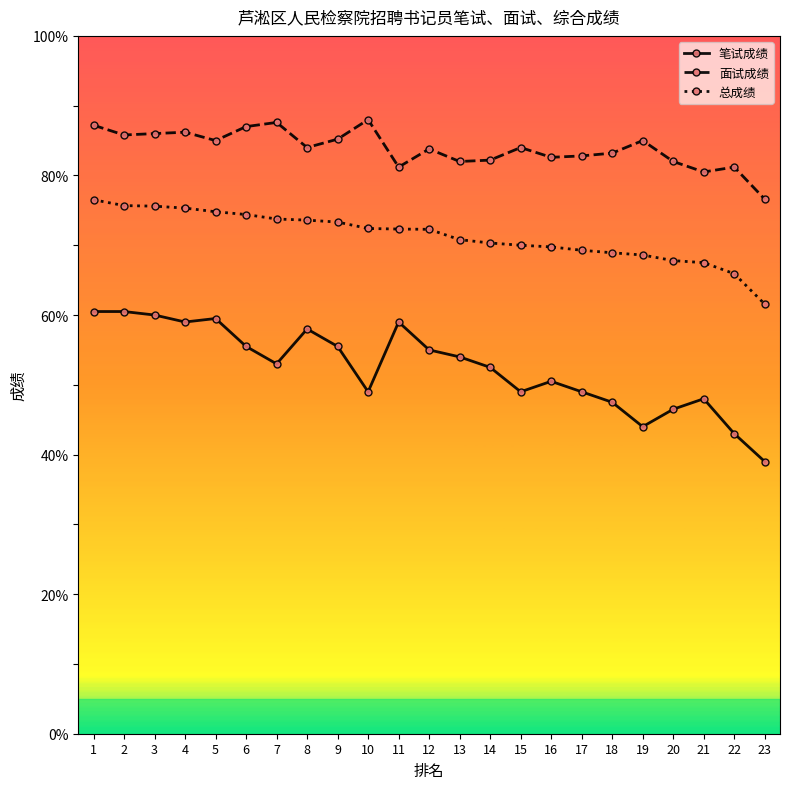

What is the total value across all series at 1?

224.2